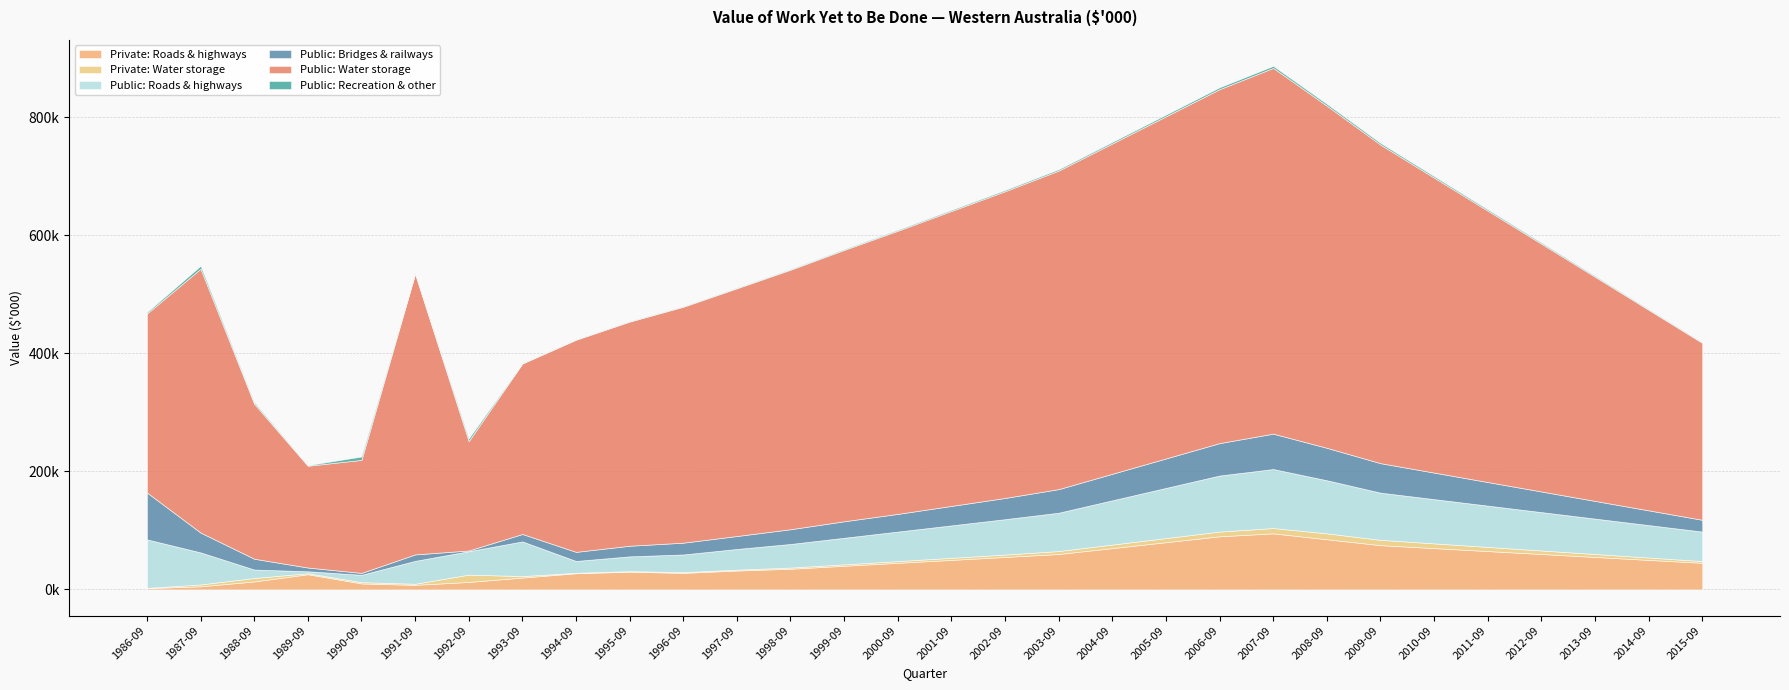

Which series ends up on top after the final intersection of Public: Recreation & other and Private: Roads & highways?

Private: Roads & highways